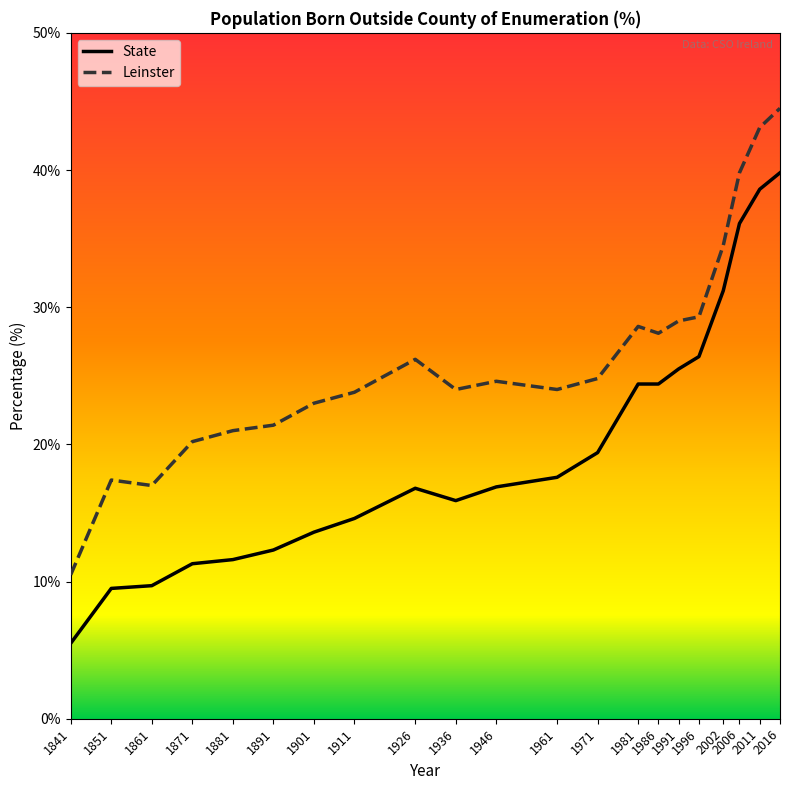

At which label is Leinster closest to 27?

1926